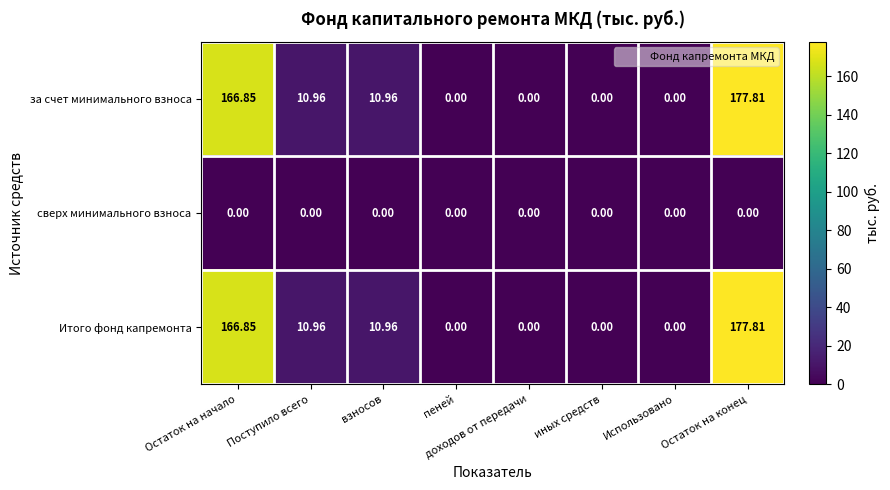

Which label corresponds to the largest value in the chart?

Остаток на конец